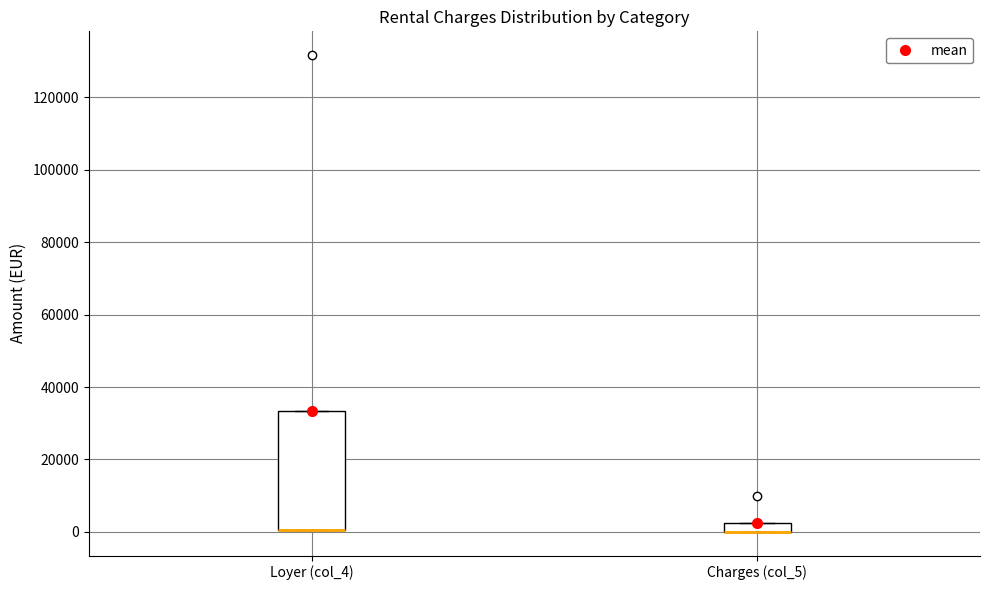

Comparing the boxes themselves (not the whiskers), which one is the tallest?

Loyer (col_4)